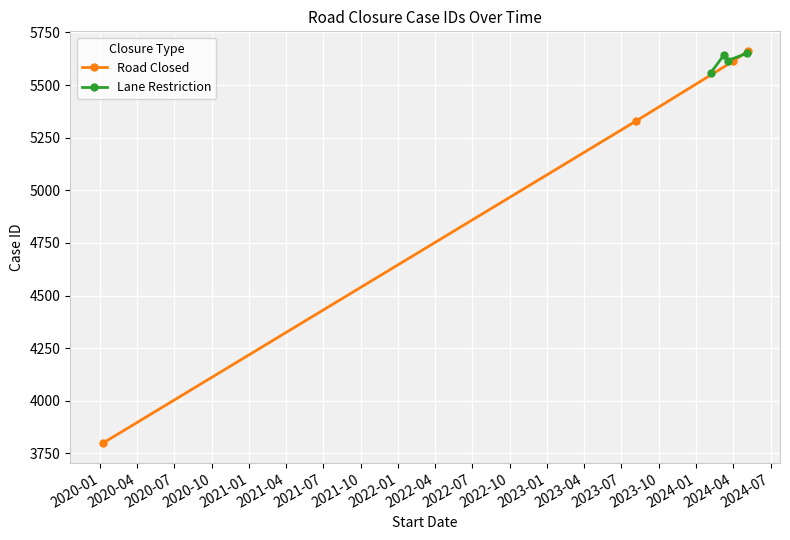

How many lines are shown in the chart?

2